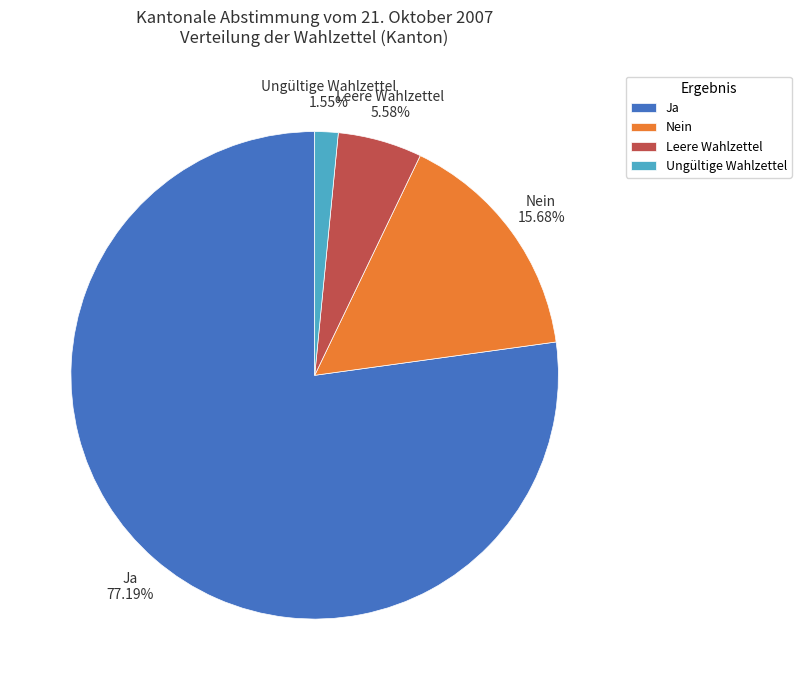

What is the ratio of the value at Nein to the value at Leere Wahlzettel?

2.8